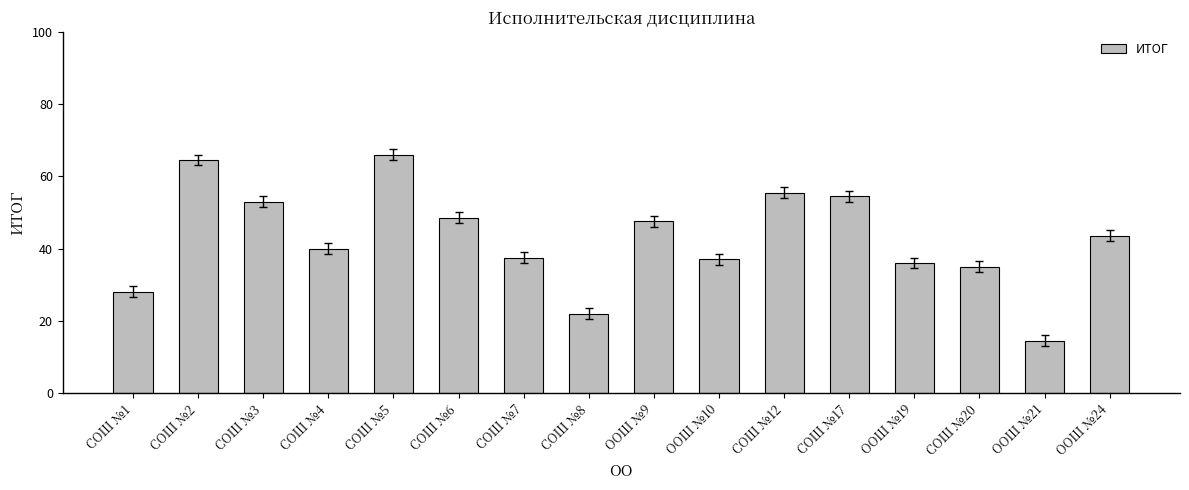

True or false: the data shows 66.0 at СОШ №5.

True